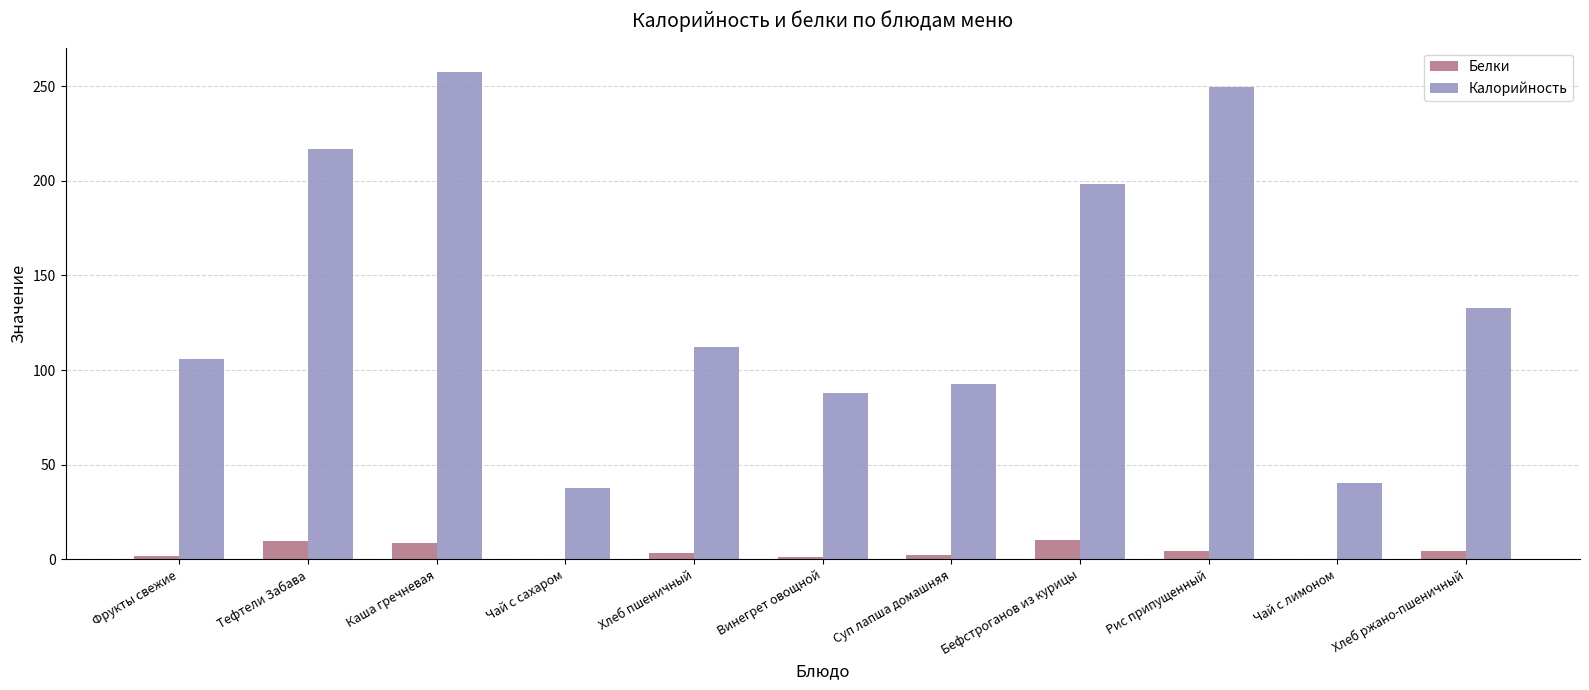

What is the maximum value for Калорийность?

257.6